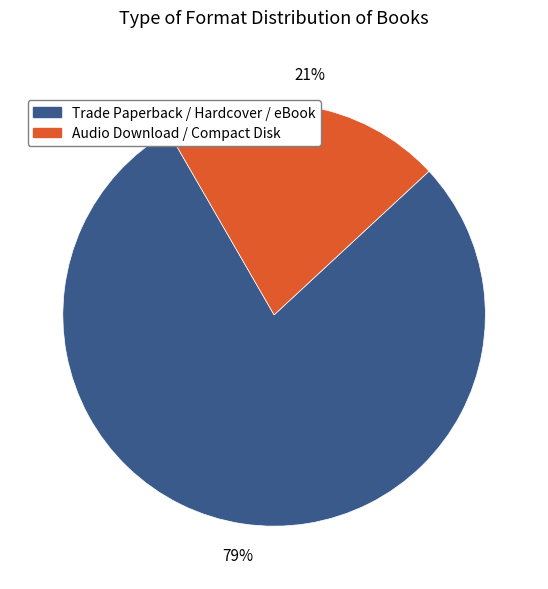

To the nearest percent, what is the combined percentage of Audio Download / Compact Disk and Trade Paperback / Hardcover / eBook?

100%